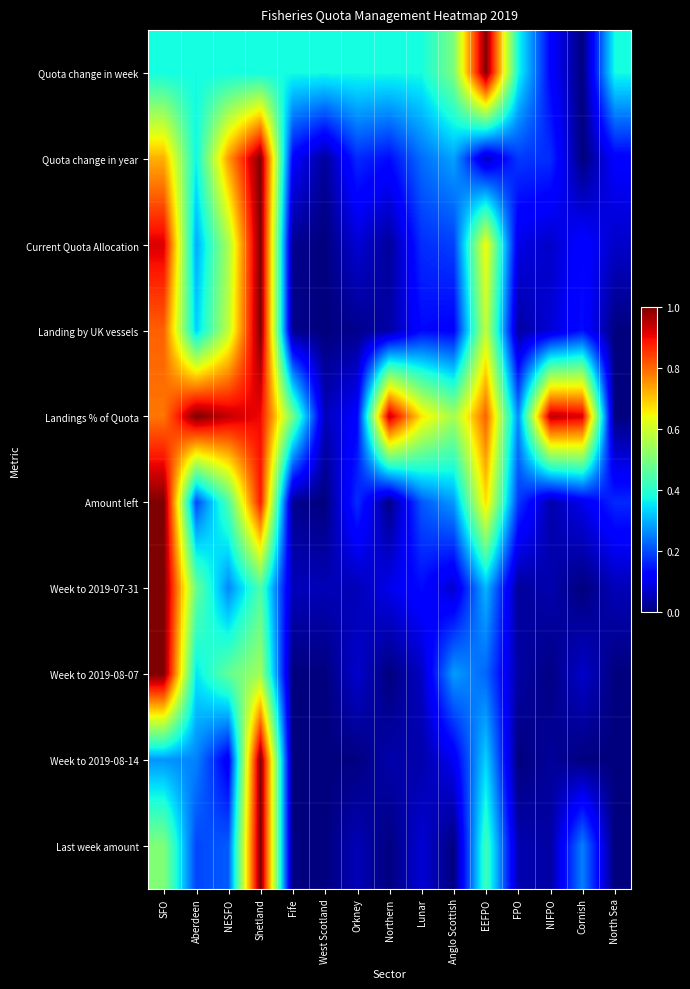

Reading right to left, extract all data points from this chart.

Quota change in week: North Sea=0.4	Cornish=0.0	NIFPO=0.1	FPO=0.4	EEFPO=1.0	Anglo Scottish=0.5	Lunar=0.4	Northern=0.4	Orkney=0.4	West Scotland=0.4	Fife=0.4	Shetland=0.4	NESFO=0.4	Aberdeen=0.4	SFO=0.4
Quota change in year: North Sea=0.1	Cornish=0.0	NIFPO=0.2	FPO=0.2	EEFPO=0.1	Anglo Scottish=0.3	Lunar=0.2	Northern=0.1	Orkney=0.2	West Scotland=0.0	Fife=0.1	Shetland=1.0	NESFO=0.7	Aberdeen=0.4	SFO=0.7
Current Quota Allocation: North Sea=0.1	Cornish=0.1	NIFPO=0.1	FPO=0.1	EEFPO=0.6	Anglo Scottish=0.2	Lunar=0.2	Northern=0.0	Orkney=0.1	West Scotland=0.0	Fife=0.0	Shetland=1.0	NESFO=0.6	Aberdeen=0.3	SFO=0.9
Landing by UK vessels: North Sea=0.0	Cornish=0.1	NIFPO=0.1	FPO=0.0	EEFPO=0.6	Anglo Scottish=0.1	Lunar=0.1	Northern=0.0	Orkney=0.0	West Scotland=0.0	Fife=0.0	Shetland=1.0	NESFO=0.6	Aberdeen=0.3	SFO=0.8
Landings % of Quota: North Sea=0.0	Cornish=0.9	NIFPO=0.9	FPO=0.3	EEFPO=0.8	Anglo Scottish=0.5	Lunar=0.7	Northern=0.9	Orkney=0.1	West Scotland=0.1	Fife=0.5	Shetland=0.9	NESFO=0.9	Aberdeen=1.0	SFO=0.8
Amount left: North Sea=0.2	Cornish=0.1	NIFPO=0.0	FPO=0.2	EEFPO=0.7	Anglo Scottish=0.3	Lunar=0.2	Northern=0.0	Orkney=0.2	West Scotland=0.0	Fife=0.0	Shetland=0.9	NESFO=0.4	Aberdeen=0.2	SFO=1.0
Week to 2019-07-31: North Sea=0.0	Cornish=0.0	NIFPO=0.0	FPO=0.0	EEFPO=0.3	Anglo Scottish=0.1	Lunar=0.1	Northern=0.1	Orkney=0.0	West Scotland=0.0	Fife=0.1	Shetland=0.4	NESFO=0.3	Aberdeen=0.5	SFO=1.0
Week to 2019-08-07: North Sea=0.0	Cornish=0.1	NIFPO=0.0	FPO=0.0	EEFPO=0.2	Anglo Scottish=0.3	Lunar=0.1	Northern=0.0	Orkney=0.1	West Scotland=0.0	Fife=0.0	Shetland=0.5	NESFO=0.5	Aberdeen=0.4	SFO=1.0
Week to 2019-08-14: North Sea=0.0	Cornish=0.0	NIFPO=0.0	FPO=0.0	EEFPO=0.3	Anglo Scottish=0.1	Lunar=0.0	Northern=0.0	Orkney=0.0	West Scotland=0.0	Fife=0.0	Shetland=1.0	NESFO=0.1	Aberdeen=0.3	SFO=0.3
Last week amount: North Sea=0.0	Cornish=0.3	NIFPO=0.0	FPO=0.0	EEFPO=0.4	Anglo Scottish=0.0	Lunar=0.1	Northern=0.0	Orkney=0.1	West Scotland=0.0	Fife=0.0	Shetland=1.0	NESFO=0.2	Aberdeen=0.2	SFO=0.5